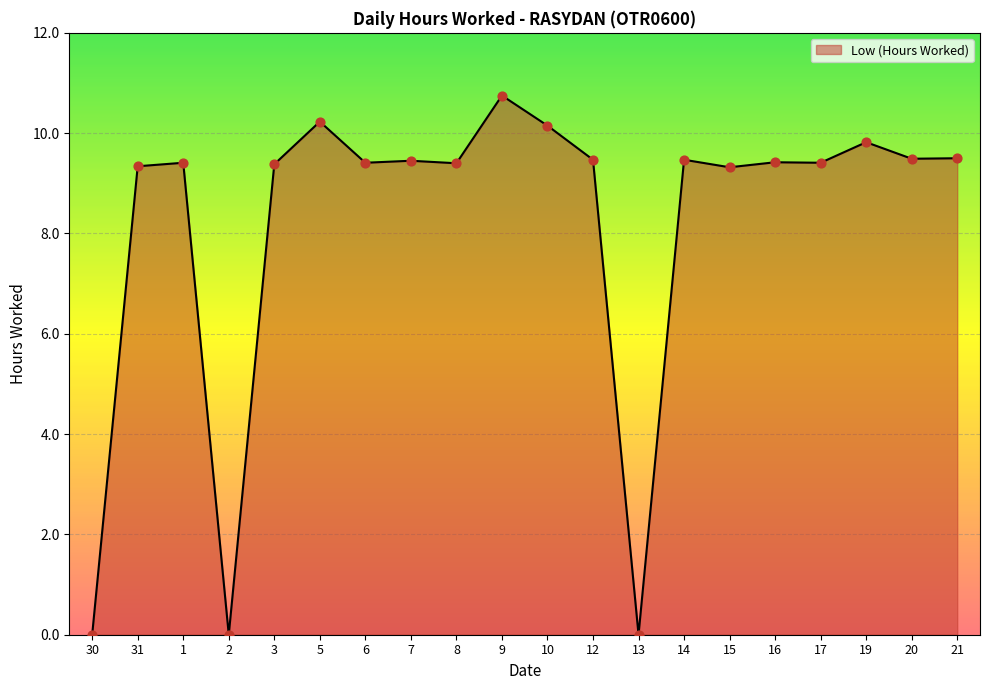

What is the change in value from 8 to 12?

+0.1